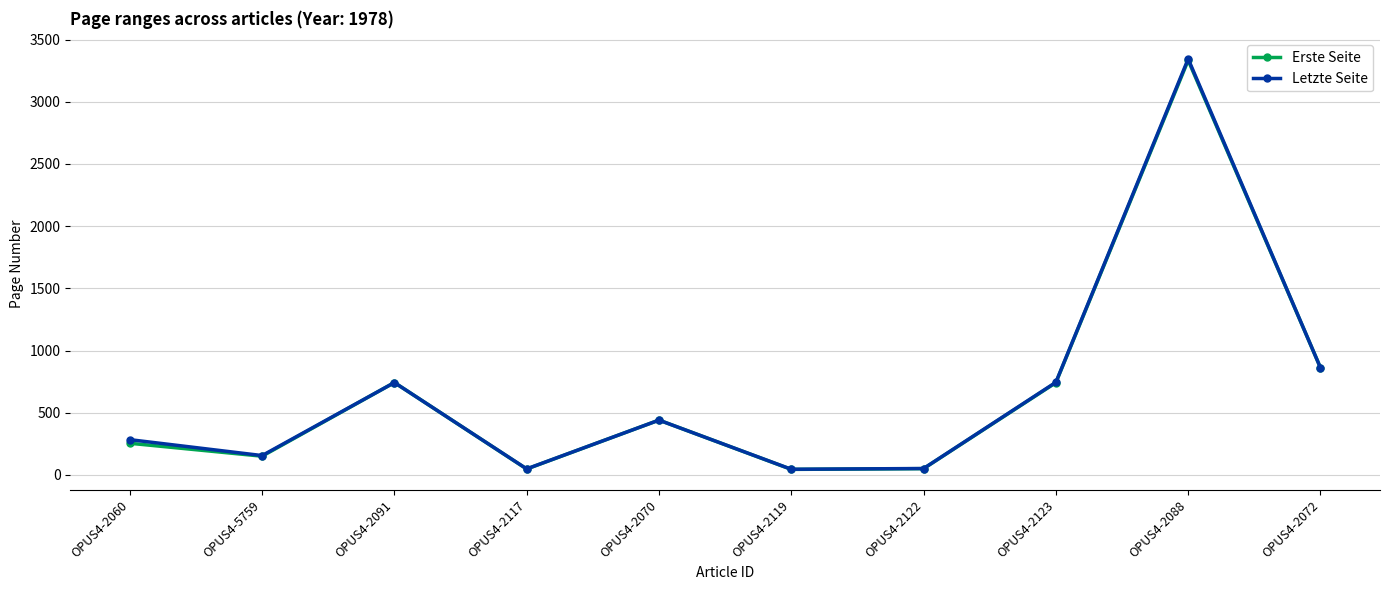

What is the label of the 7th point from the left?

OPUS4-2122